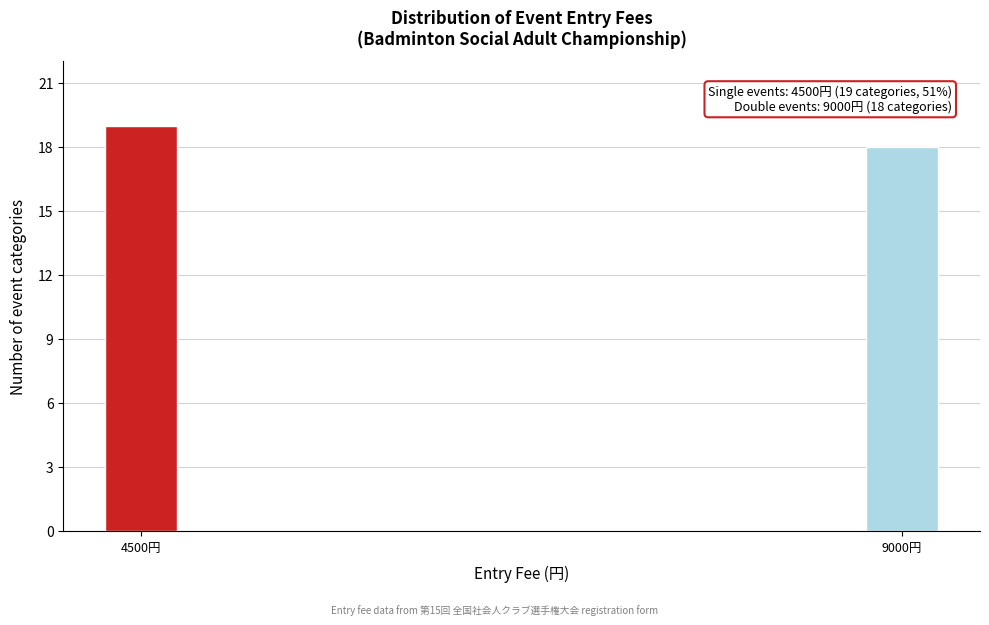

Reading right to left, transcribe all the data shown in this chart.

18	19